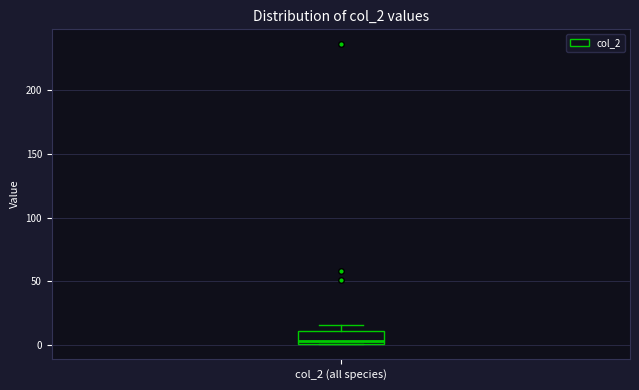

Transcribe this box plot: give where the median line is, the range the box spans, and where the two whiskers end, as read against the y-axis. The values are not printed on the chart, so give them approximately, as read against the axis.

median 5, box 0 to 10, whiskers 0 to 15